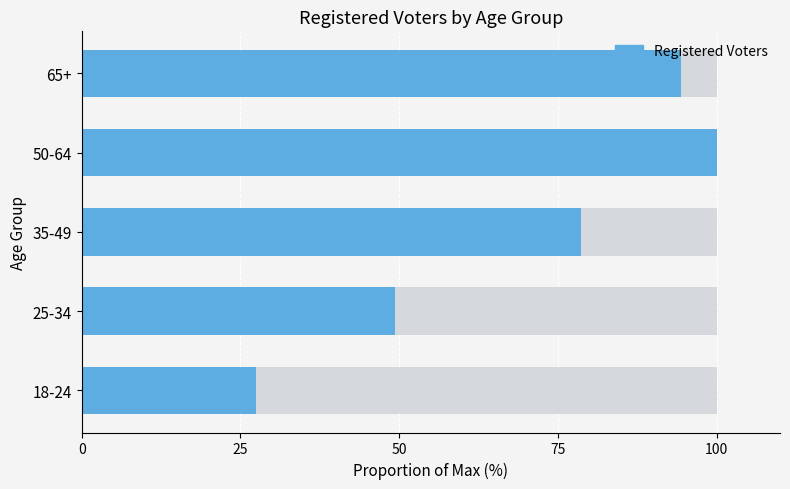

What is the sum of the values at 50 and 25?

128.0